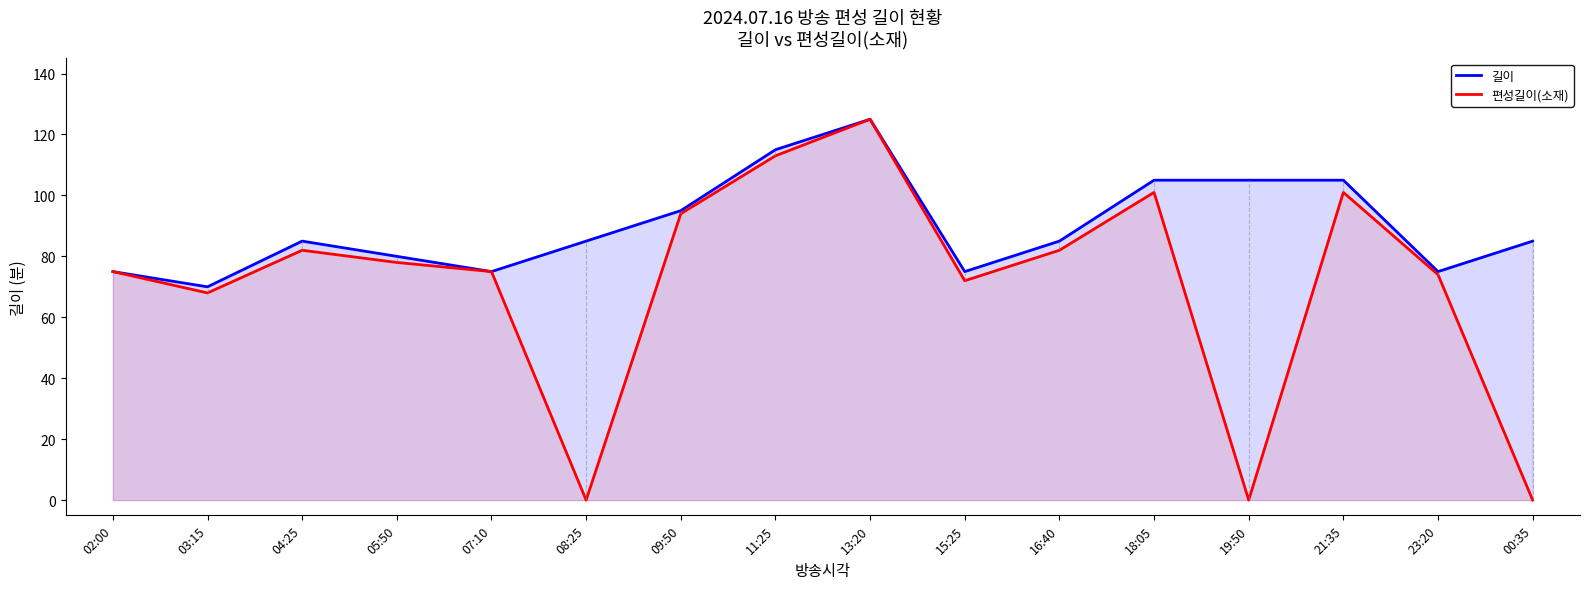

At which label does 편성길이(소재) reach its minimum?

08:25